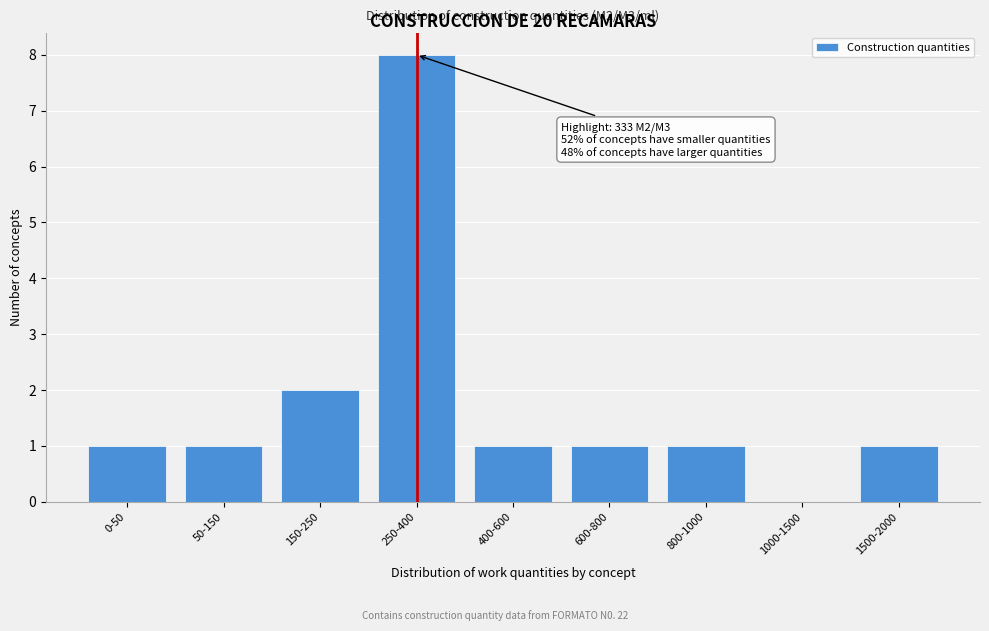

Reading left to right, what are all the values shown in this chart?

0-50=1	50-150=1	150-250=2	250-400=8	400-600=1	600-800=1	800-1000=1	1000-1500=0	1500-2000=1